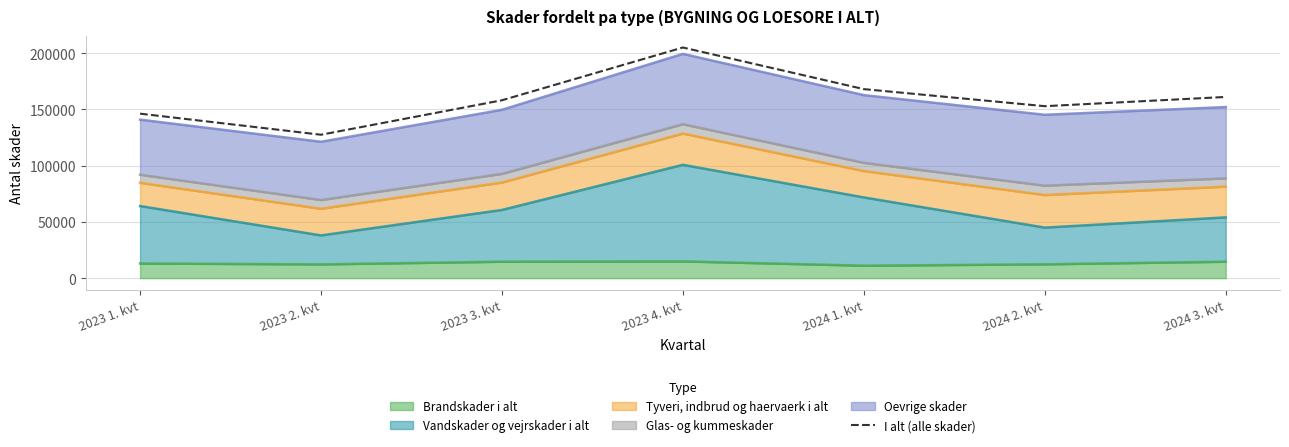

Where is the first local maximum?

2023 4. kvt